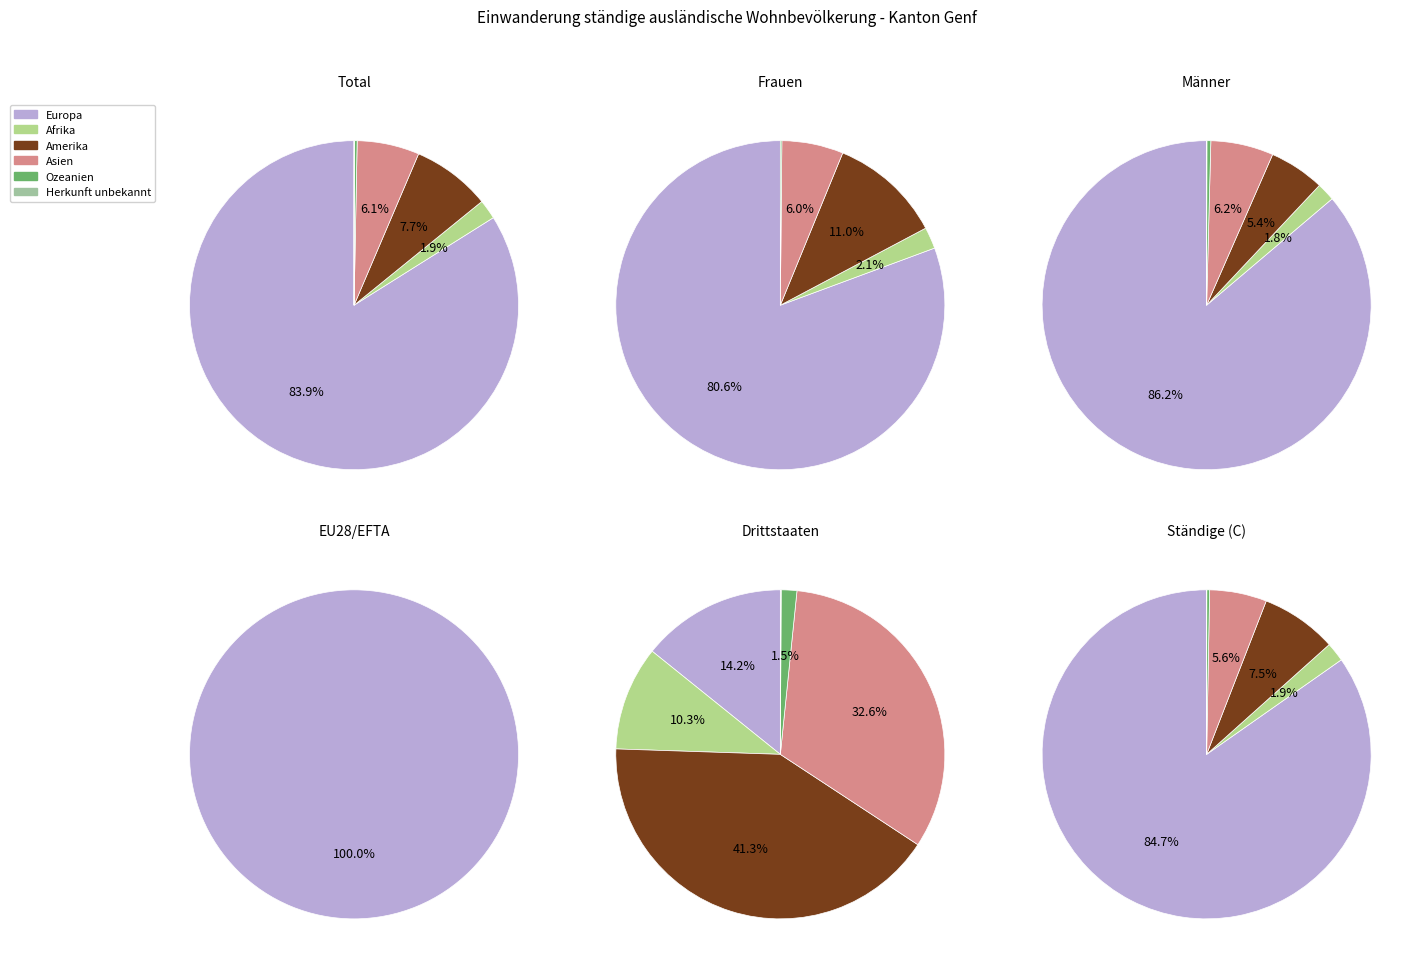

Approximately how many times larger is the value at Europa compared to Ozeanien?

291.9